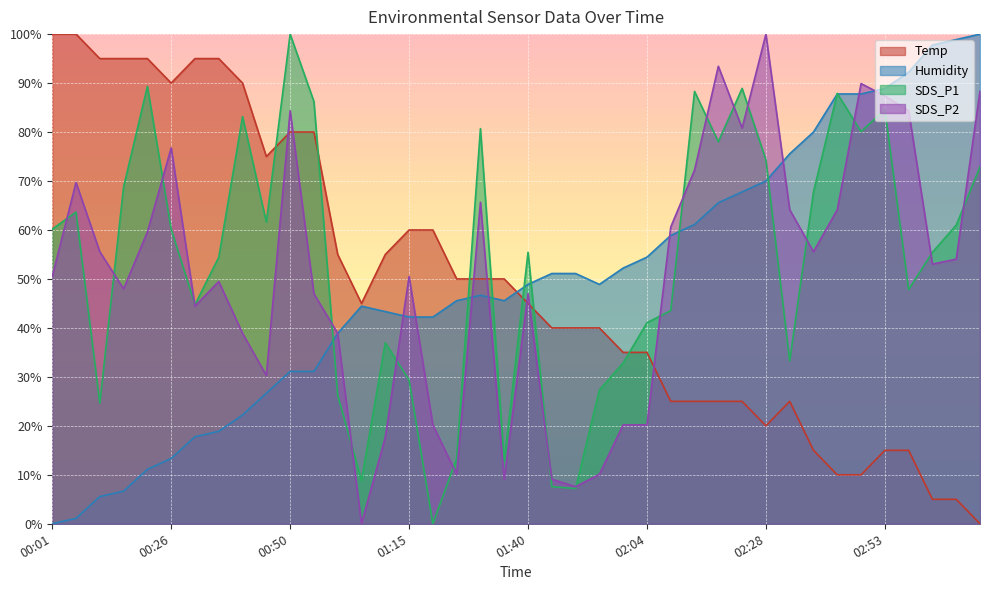

Between 01:44 and 02:14, which series saw the biggest shift?

SDS_P1